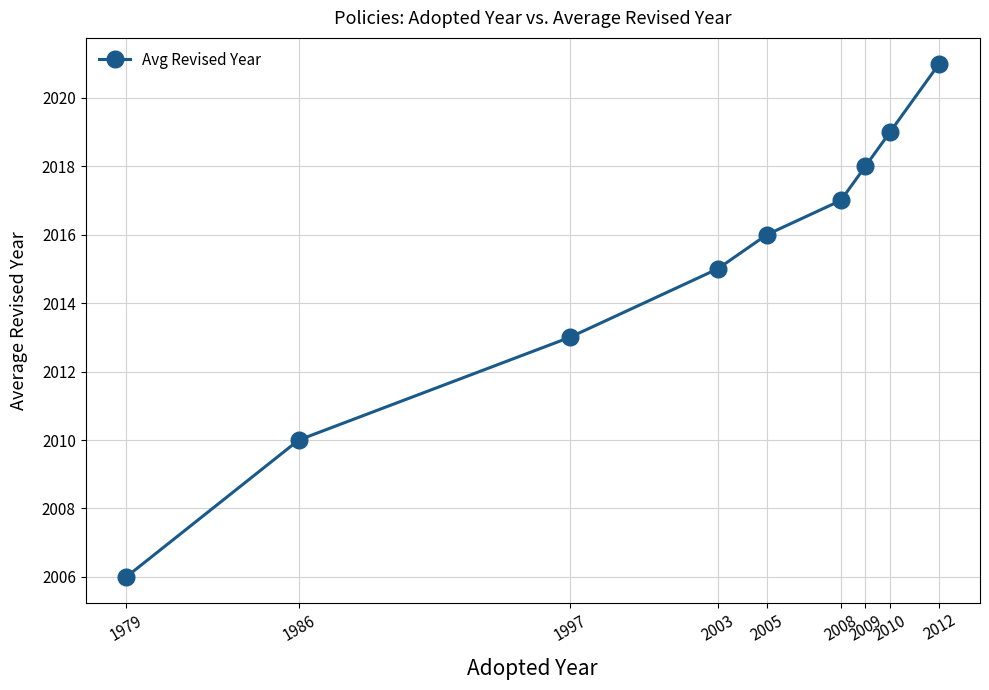

What is the ratio of the value at 2003 to the value at 2005?

1.0